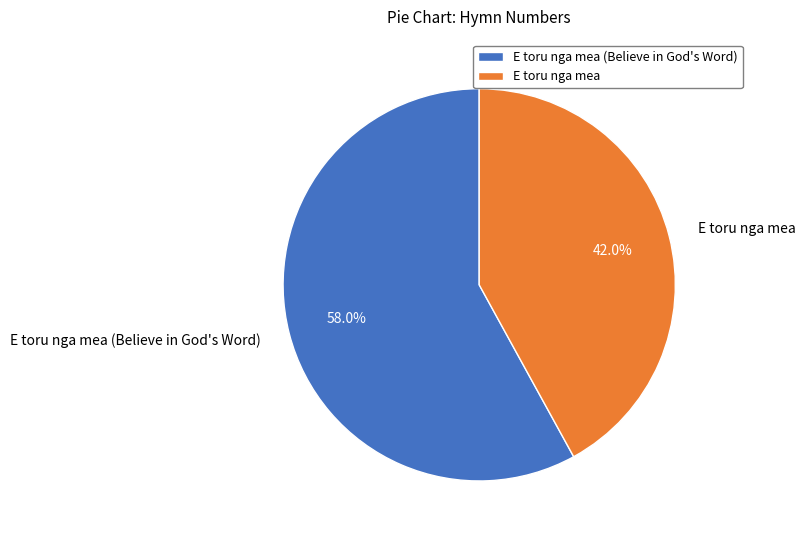

Is it true that E toru nga mea is 42% of the pie?

True